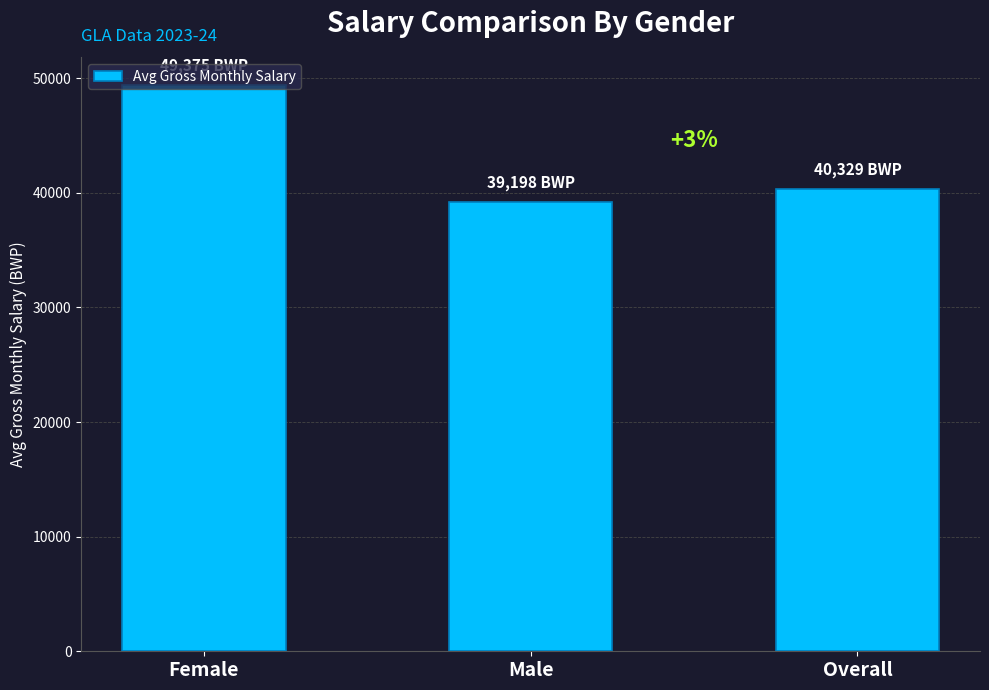

What position from the left is Male?

2